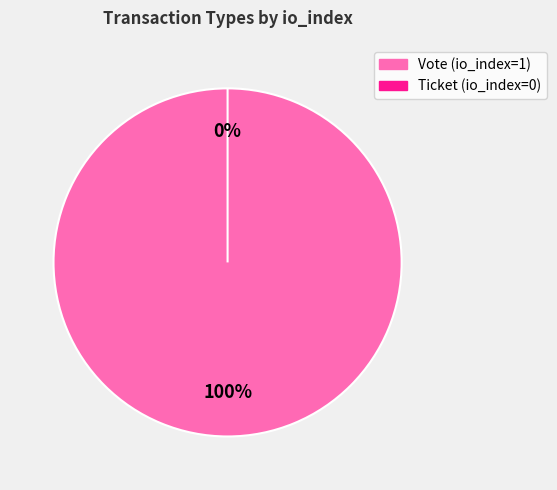

How many segments does this pie chart have?

2